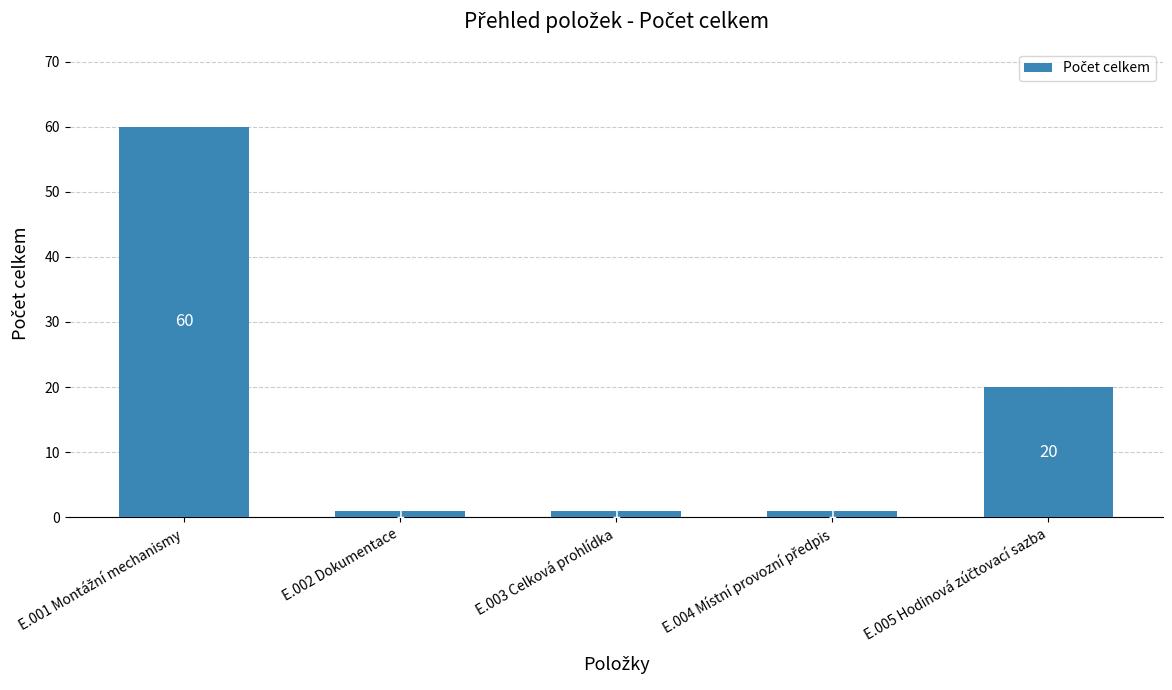

What is the average value?

17